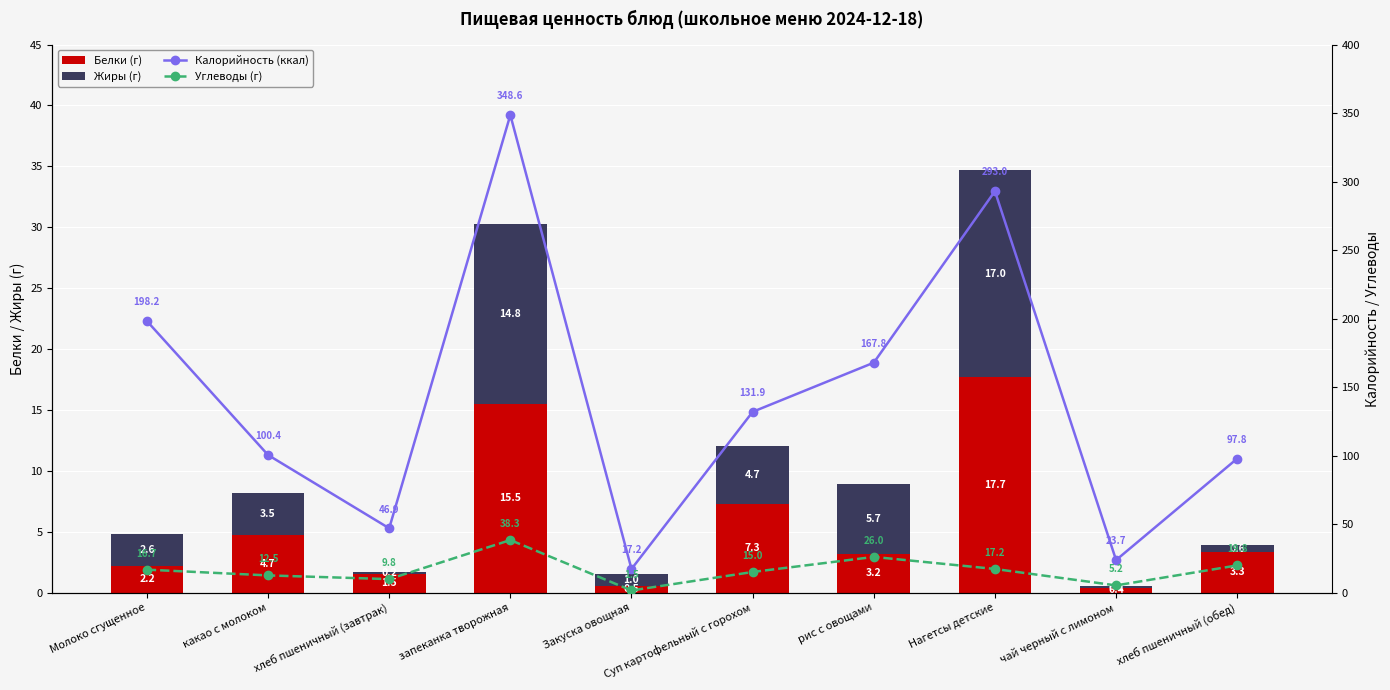

What is the difference between the maximum and minimum values in the Белки series?

17.3